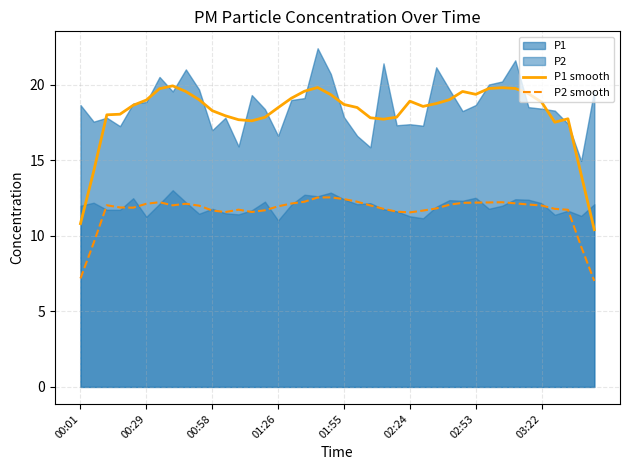

True or false: P2 smooth and P1 smooth cross at least once.

False